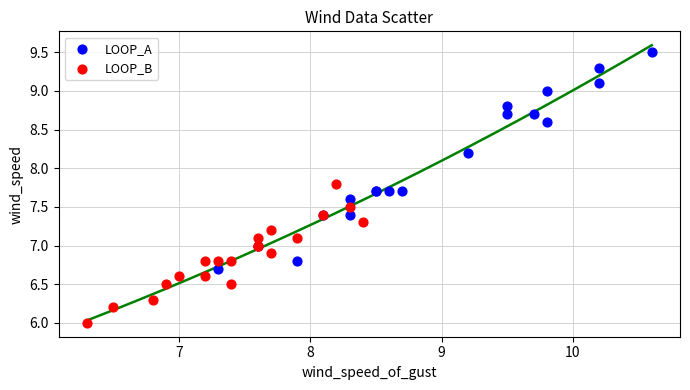

Which series has the widest spread of Y values?

LOOP_A